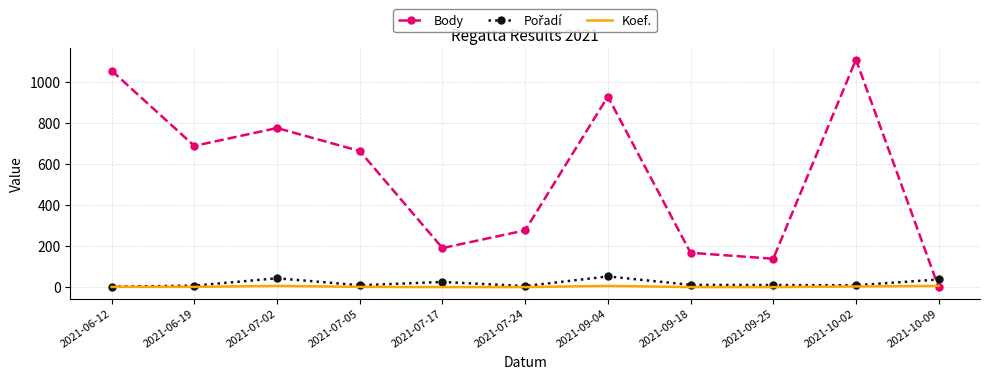

Which series has the widest spread of values?

Body